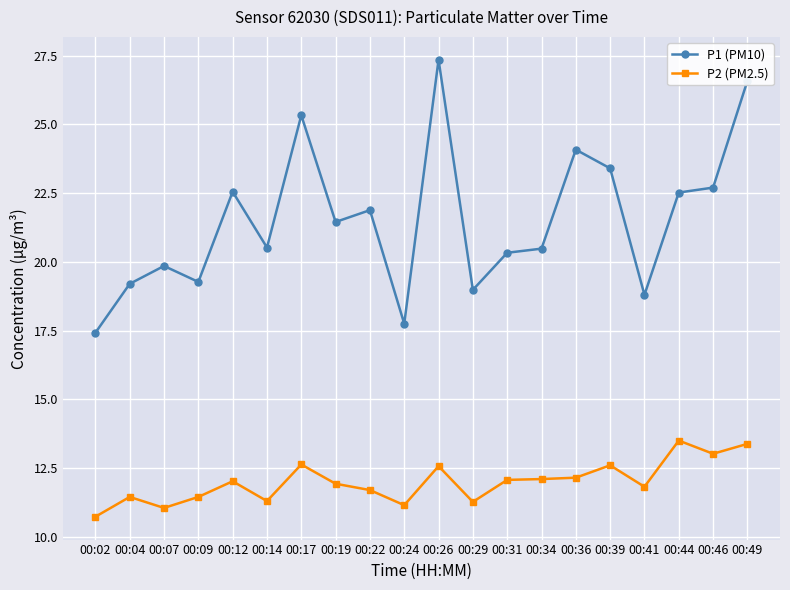

Which series has the largest total across all categories?

P1 (PM10)